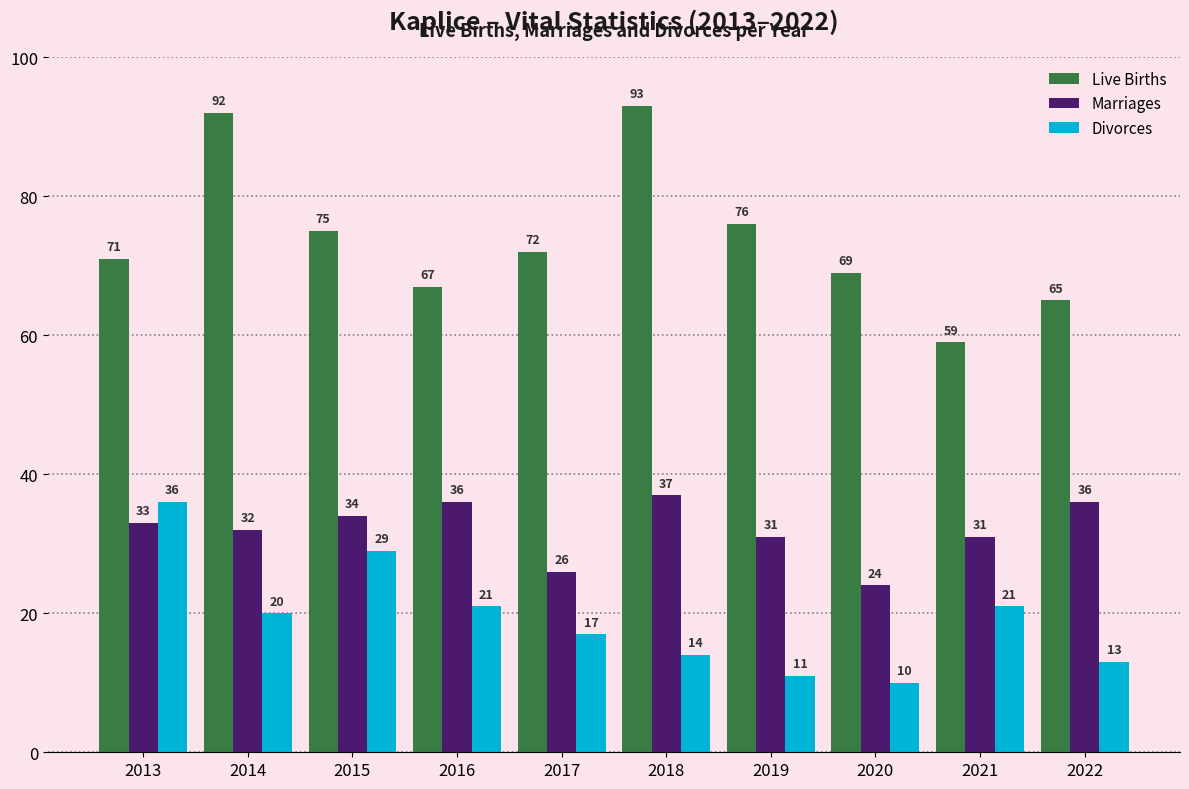

What is the value of the Divorces bar at the 8th from the left?

10